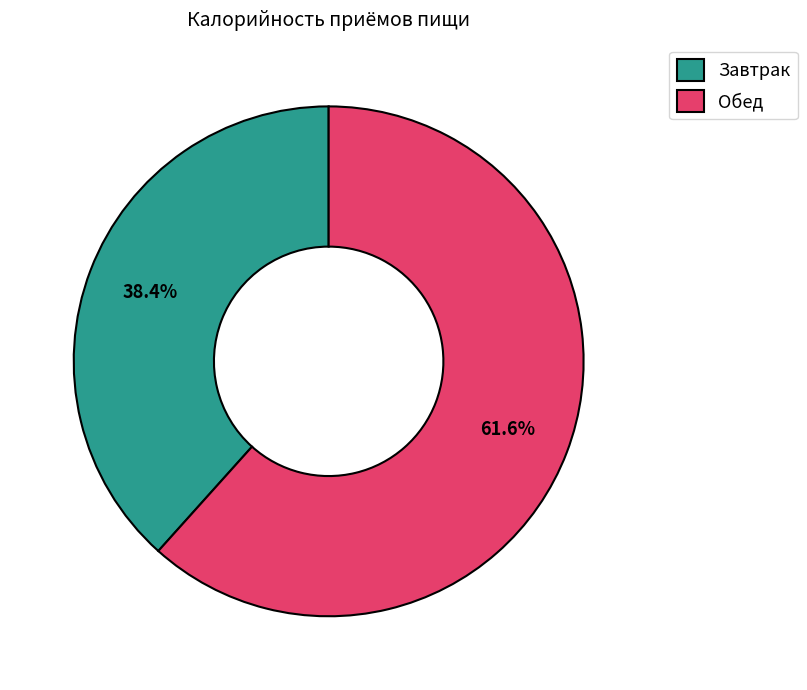

How many segments does this pie chart have?

2